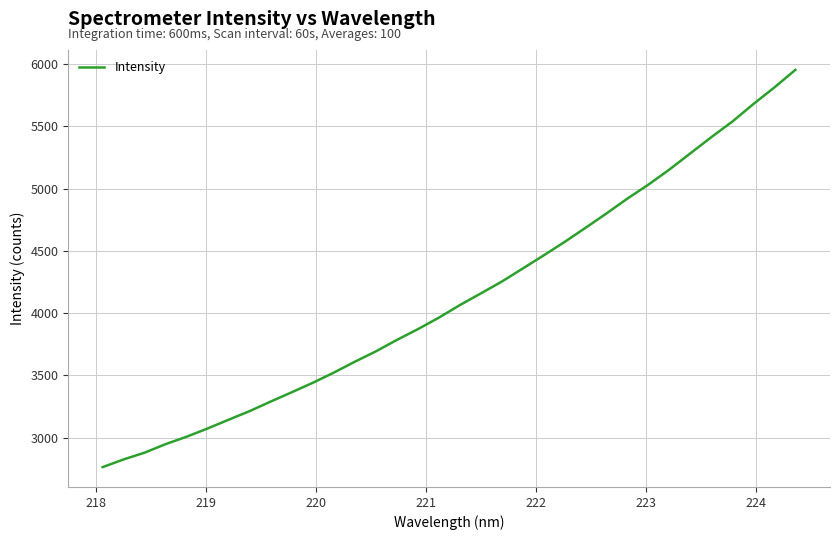

What is the minimum value shown in the chart?

2763.2